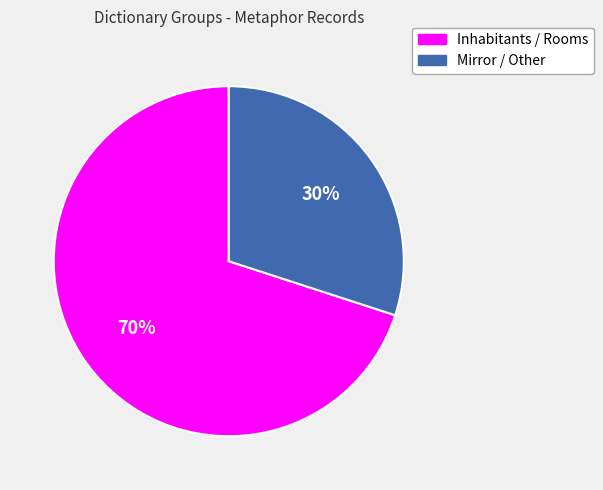

Approximately how many times larger is the value at Inhabitants / Rooms compared to Mirror / Other?

2.3